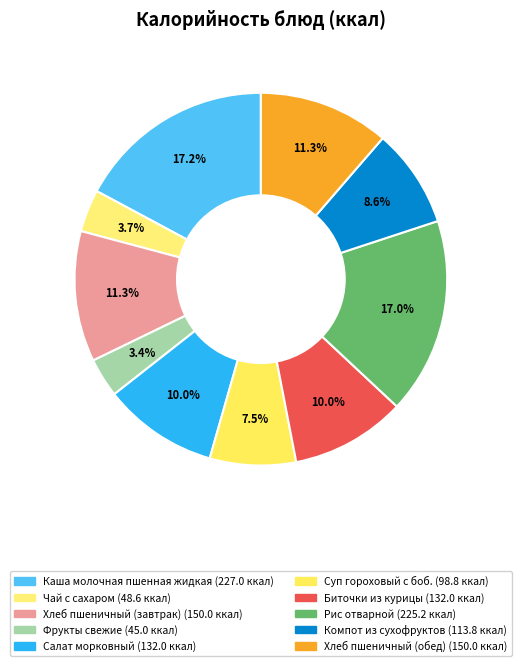

Which slice is the smallest?

Фрукты свежие